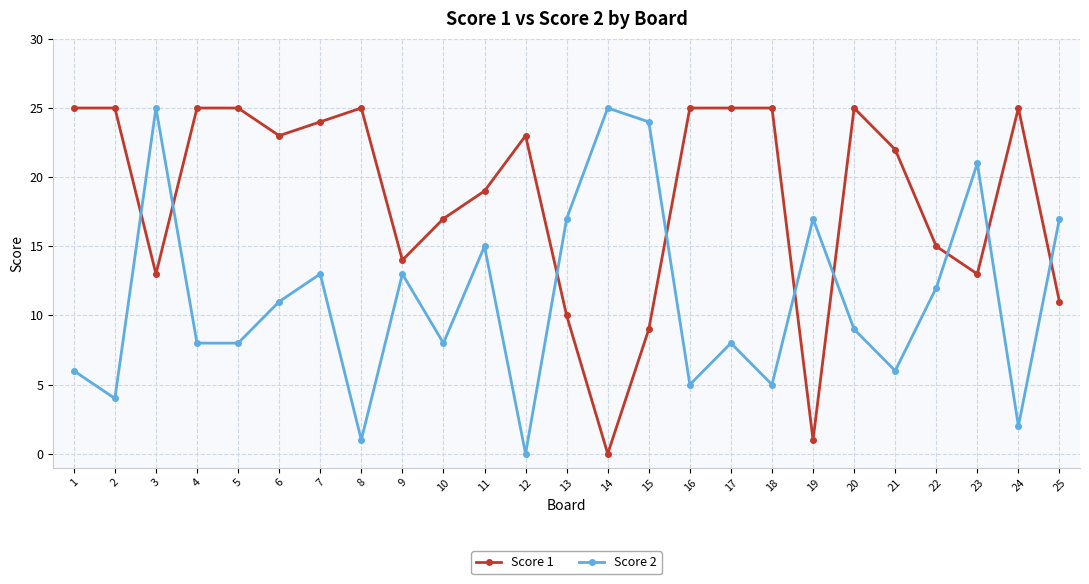

Where is the first local maximum for Score 2?

3